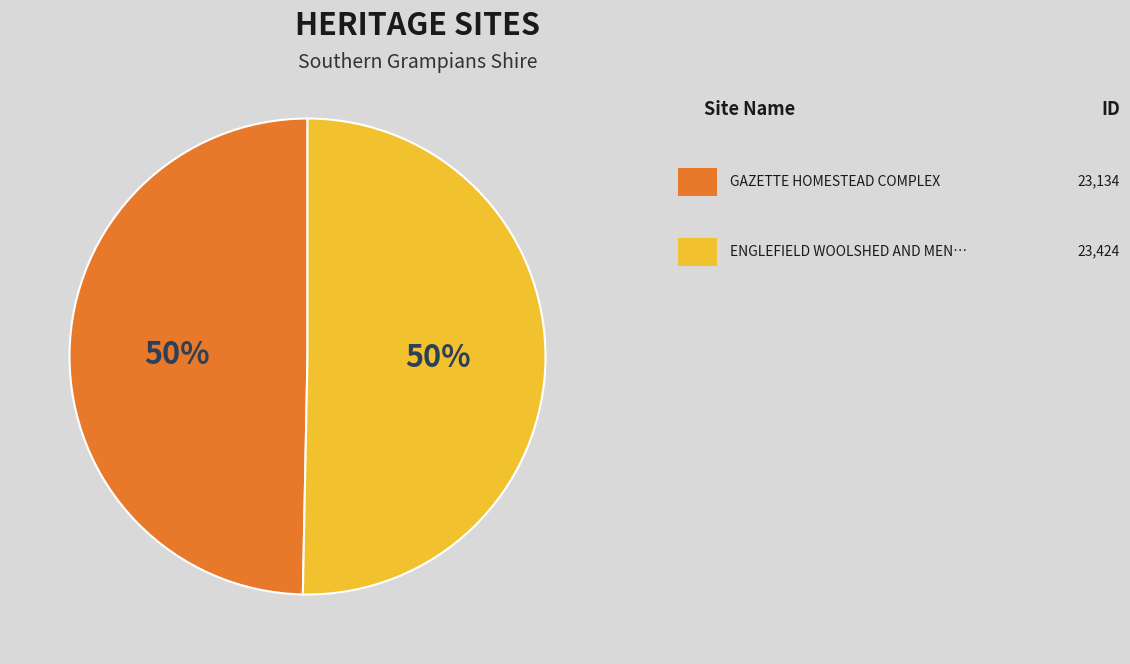

To the nearest percent, what is the average slice percentage?

50%